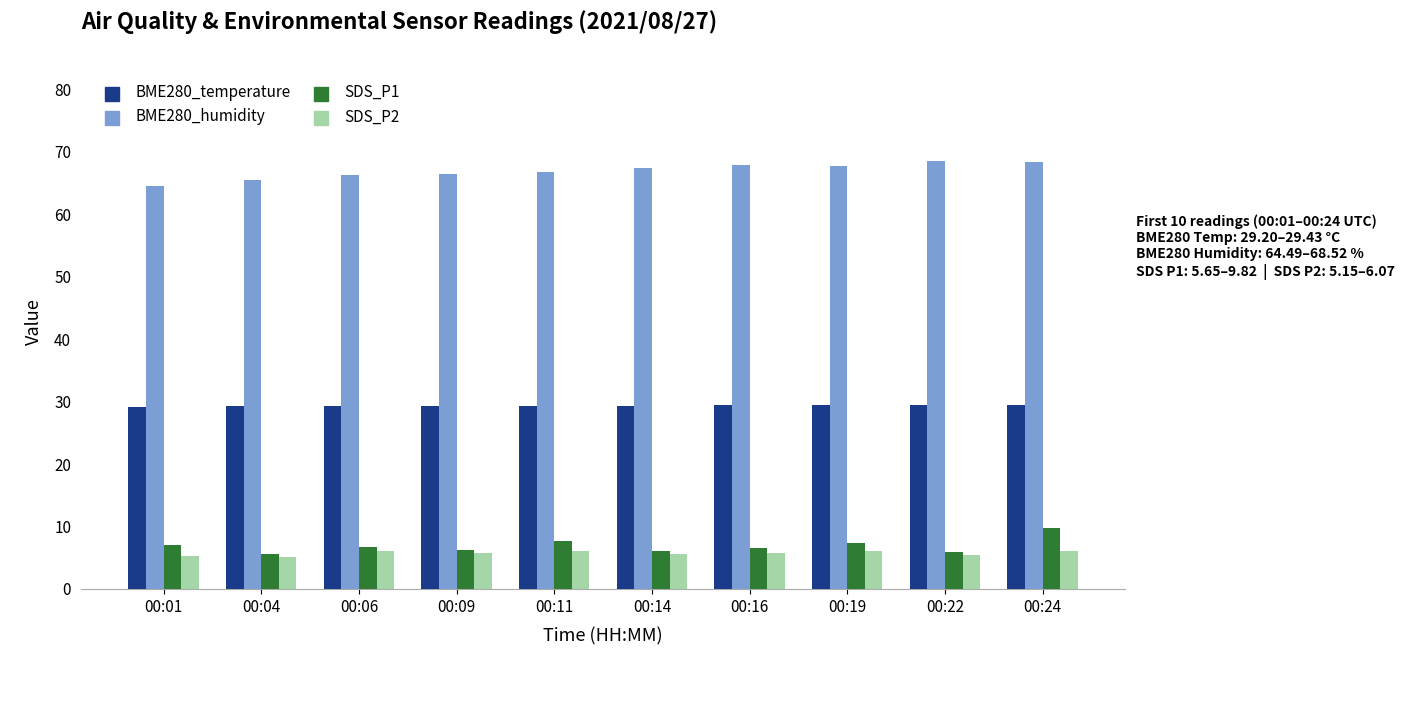

How many bars are there in total?

40